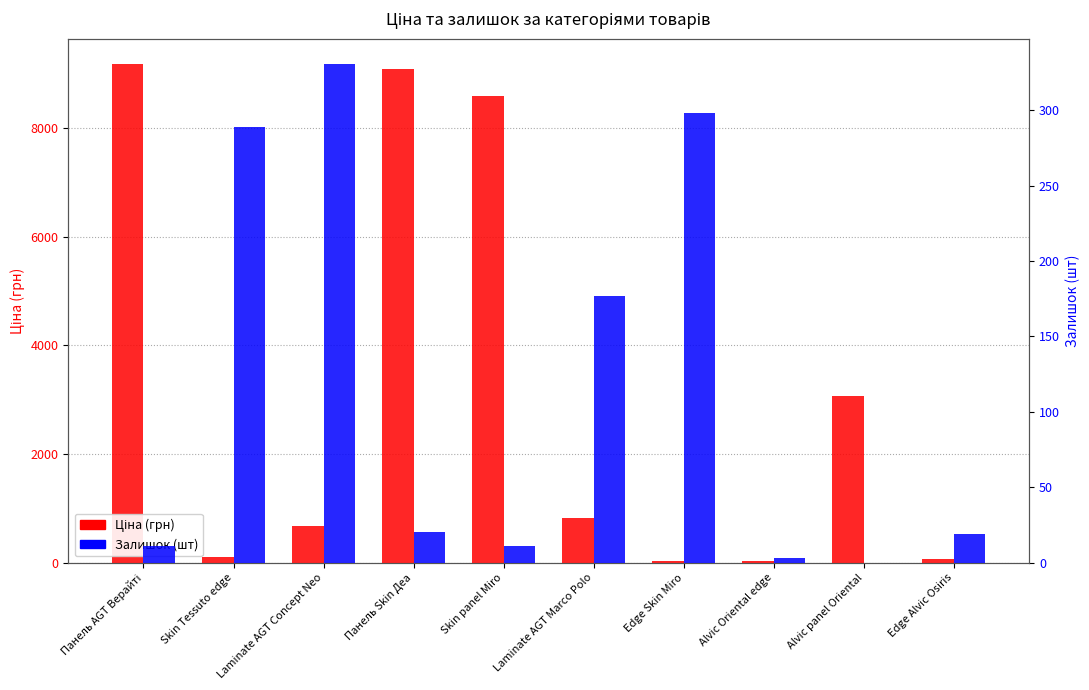

What is the spread (max minus min) of values at Панель AGT Верайті?

9174.1